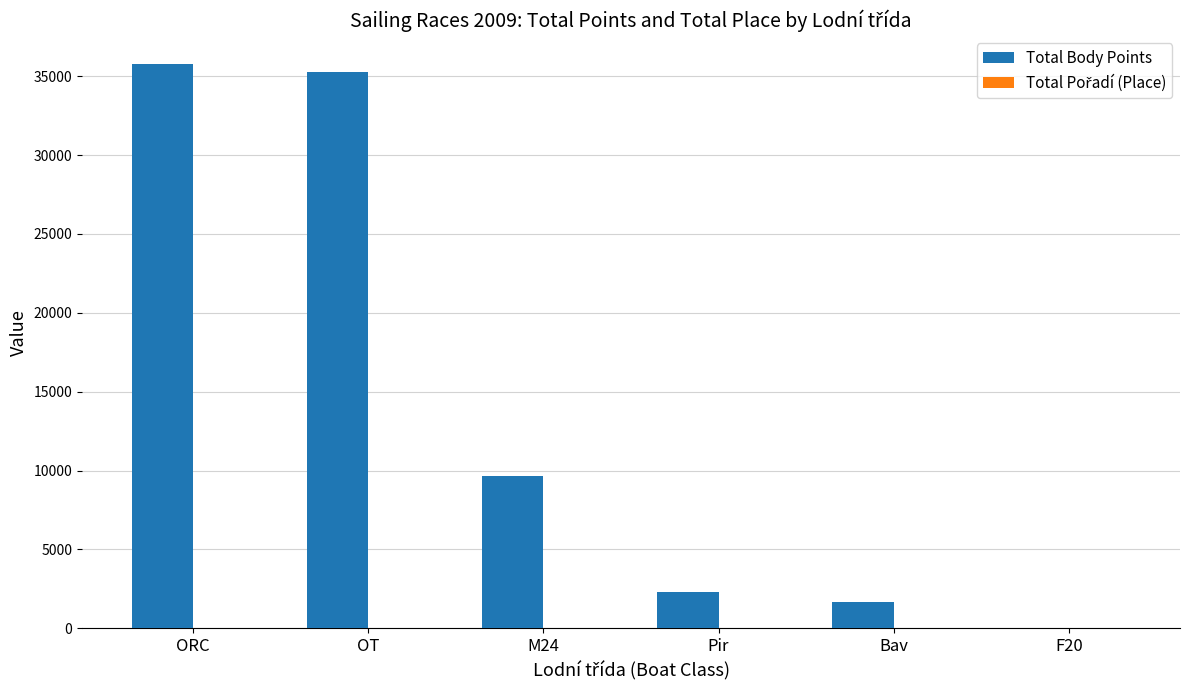

The value of Total Body Points at Pir is 2285. True or false?

True